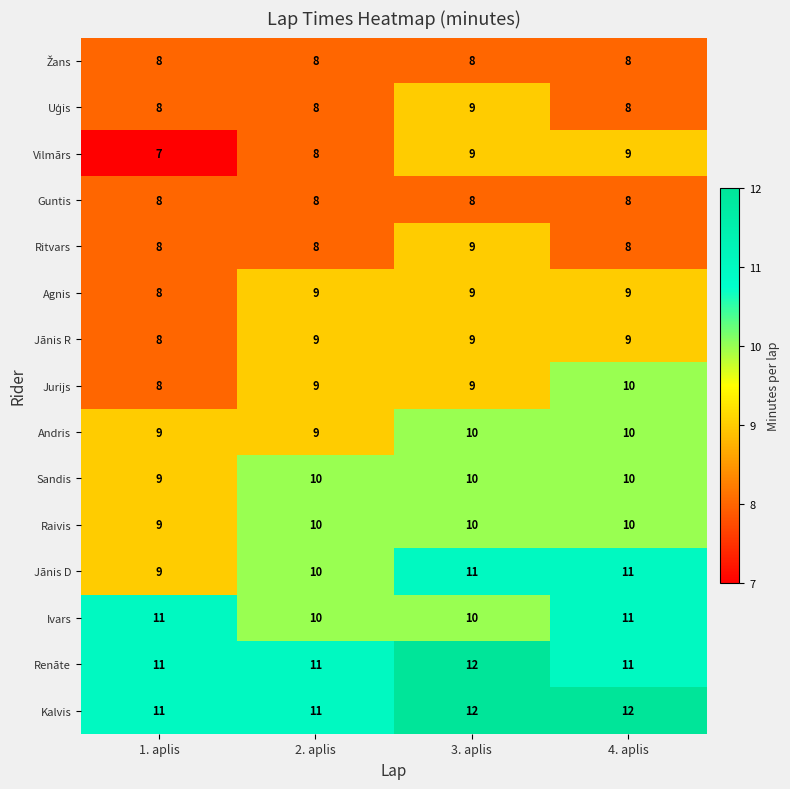

At how many categories does at least one series exceed 9?

4